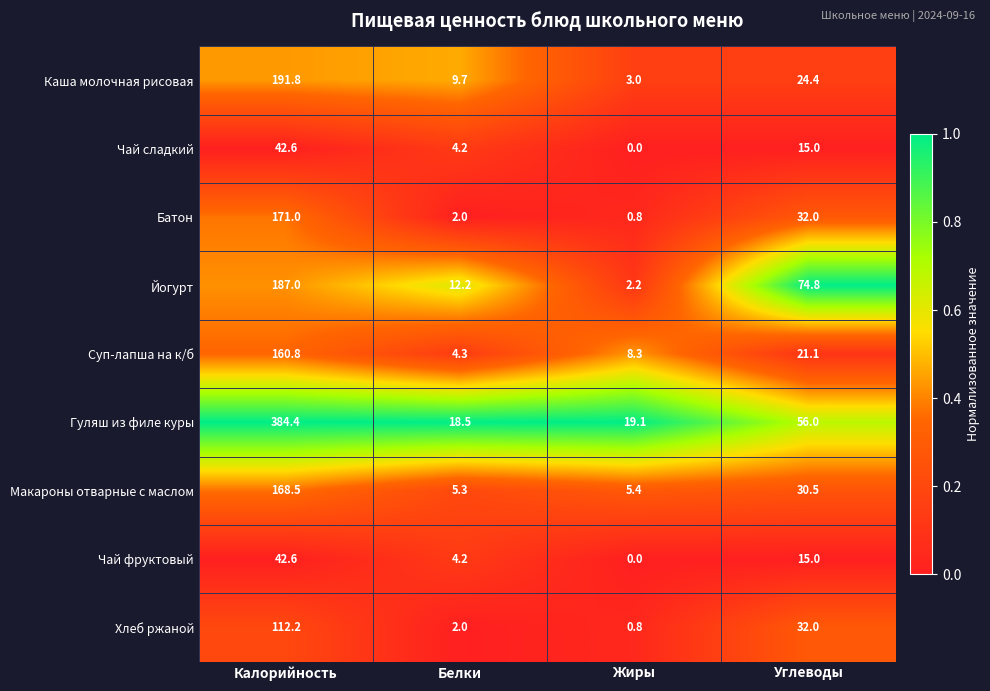

The Суп-лапша на к/б series shows 1.3 at Белки. True or false?

False